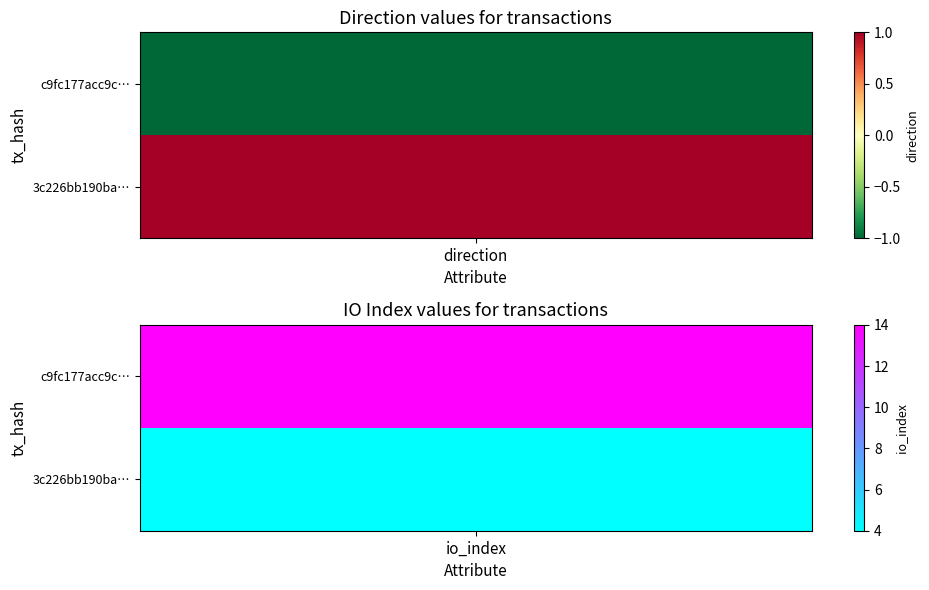

How many values in c9fc177acc9ca59ebf17bf708a8882ef68f6799 are above zero?

1